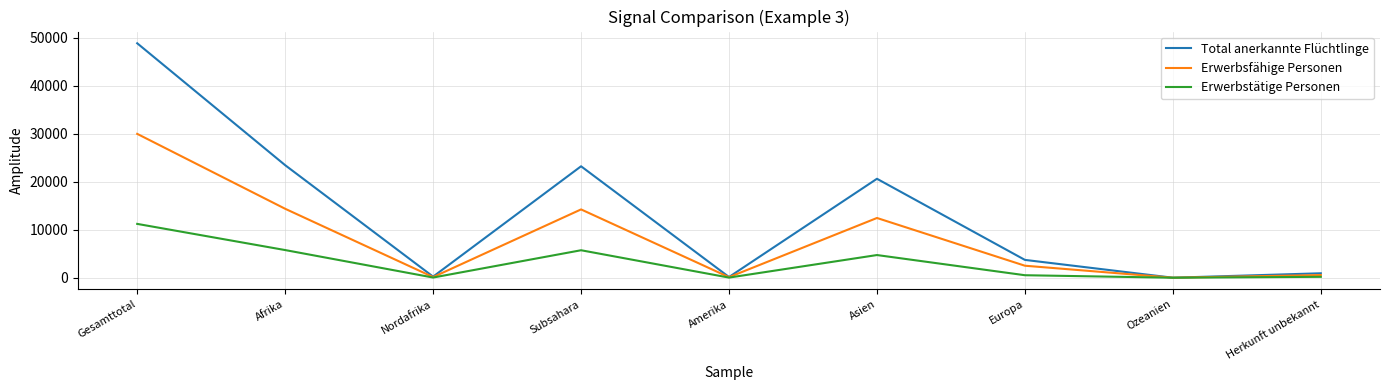

How many values in the Erwerbstätige Personen series are below 519?

4